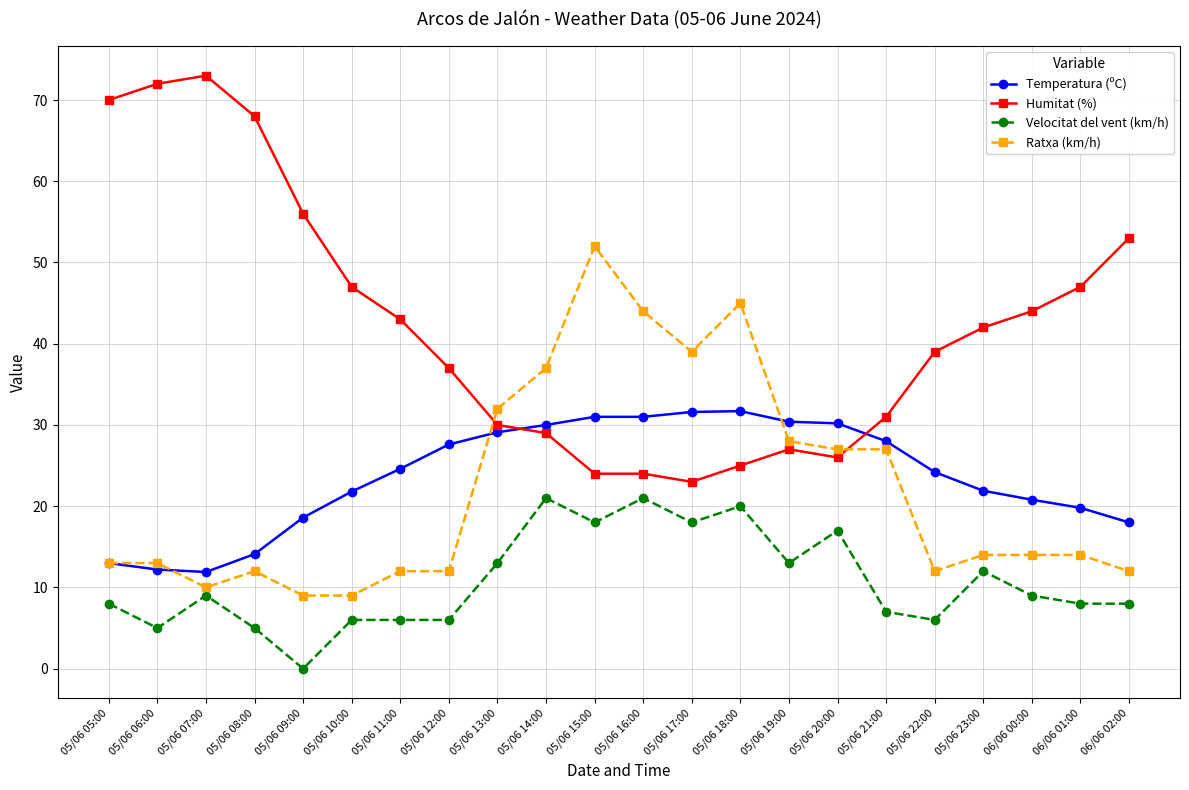

At which category does Ratxa (km/h) reach its first local valley?

05/06 07:00